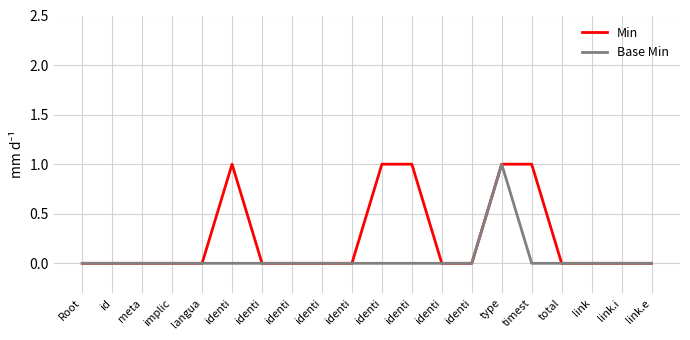

Which category has the highest value in the Min series?

identi